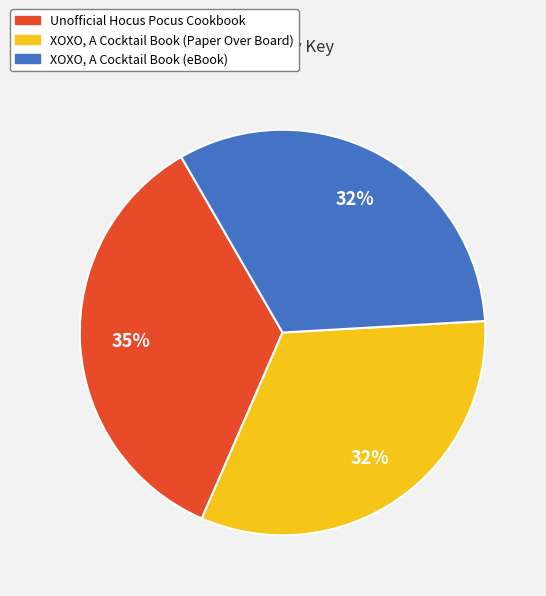

To the nearest percent, what percentage of the pie is XOXO, A Cocktail Book (eBook)?

32%